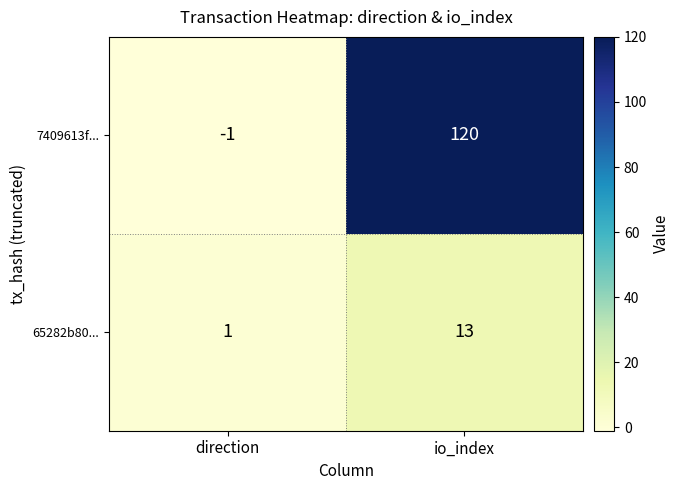

Which series changed the most between direction and io_index?

7409613f...